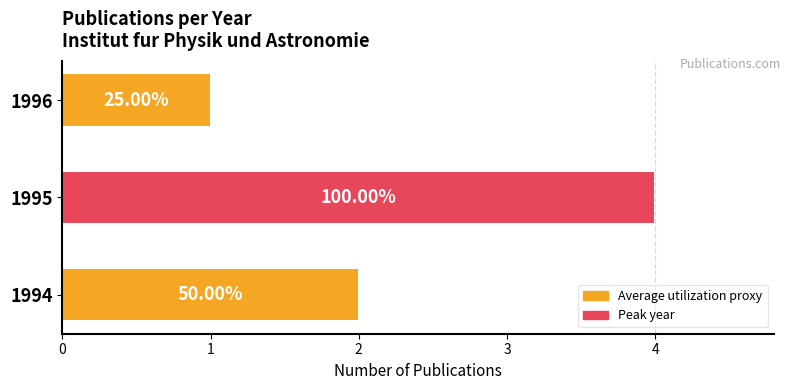

Rank the categories by value from lowest to highest.

1996, 1994, 1995